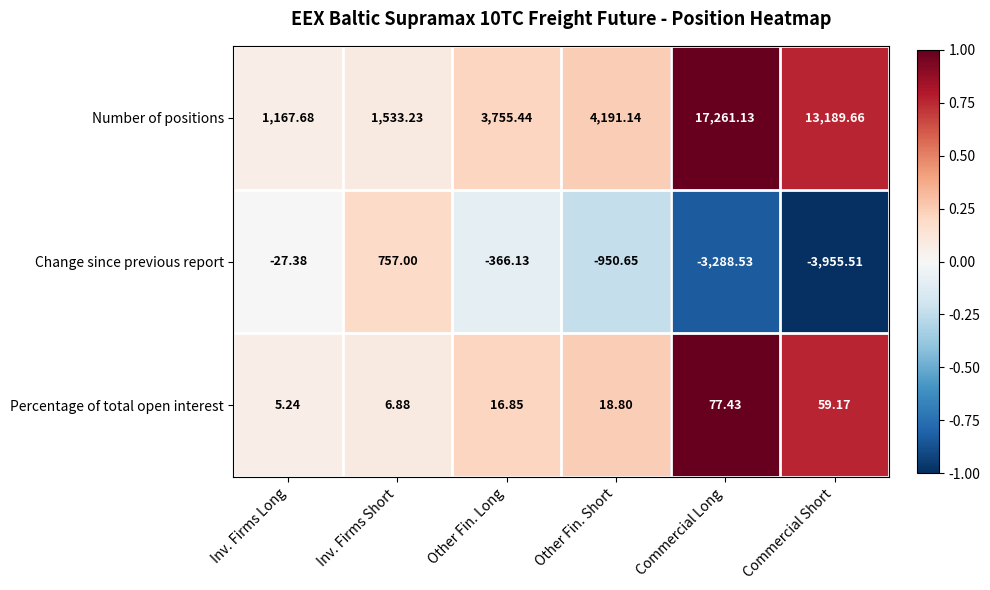

Count the number of categories in the chart.

6